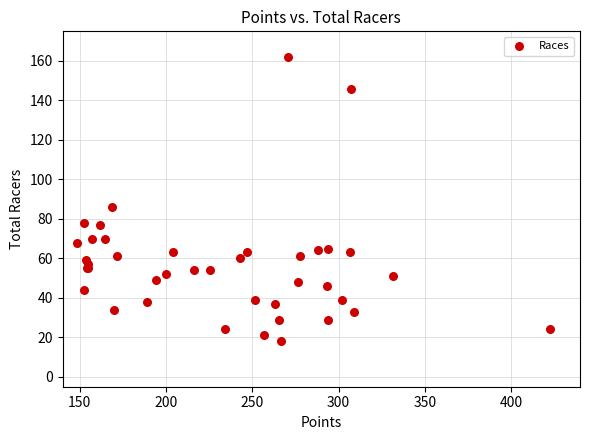

What Y value in the scatter plot is closest to 90?

86